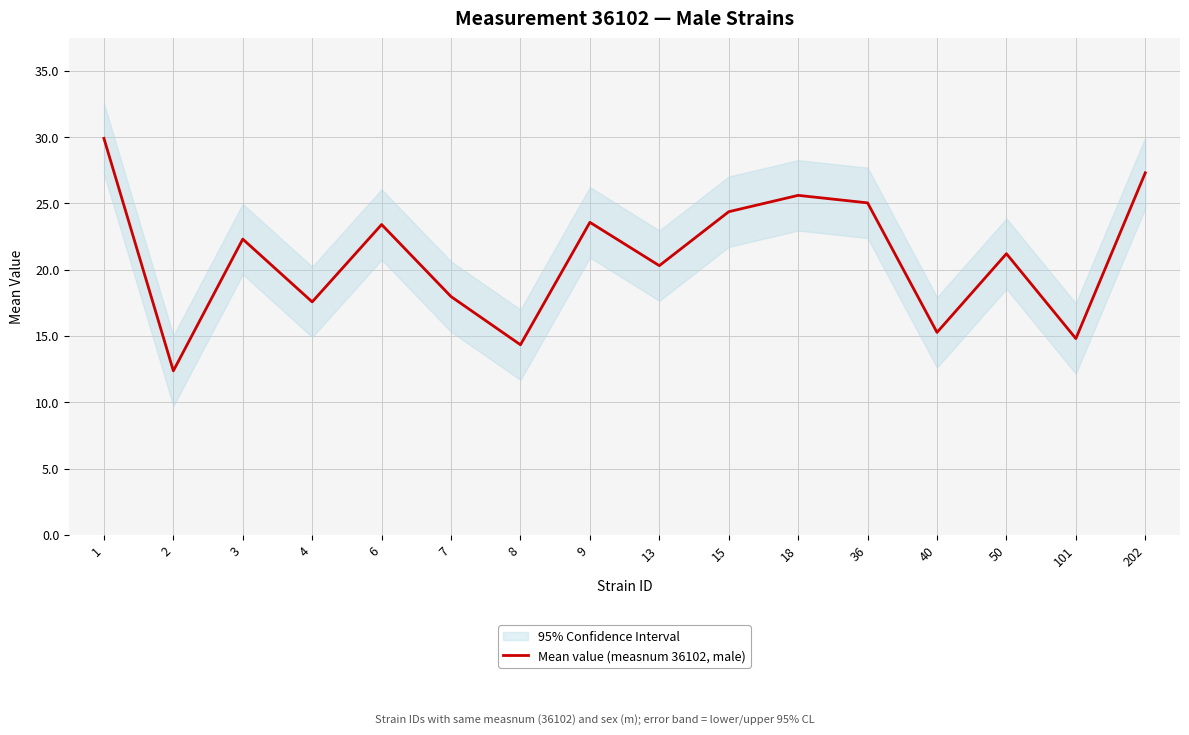

Reading left to right, extract all data points from this chart.

29.9	12.4	22.3	17.6	23.4	18.0	14.3	23.6	20.3	24.4	25.6	25.0	15.3	21.2	14.8	27.3